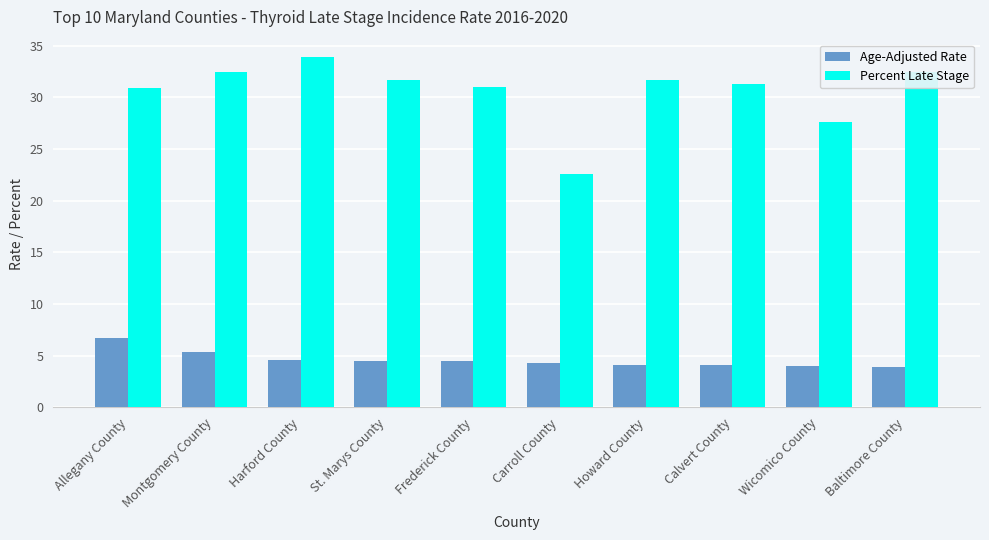

What is the minimum value shown in the chart?

3.9